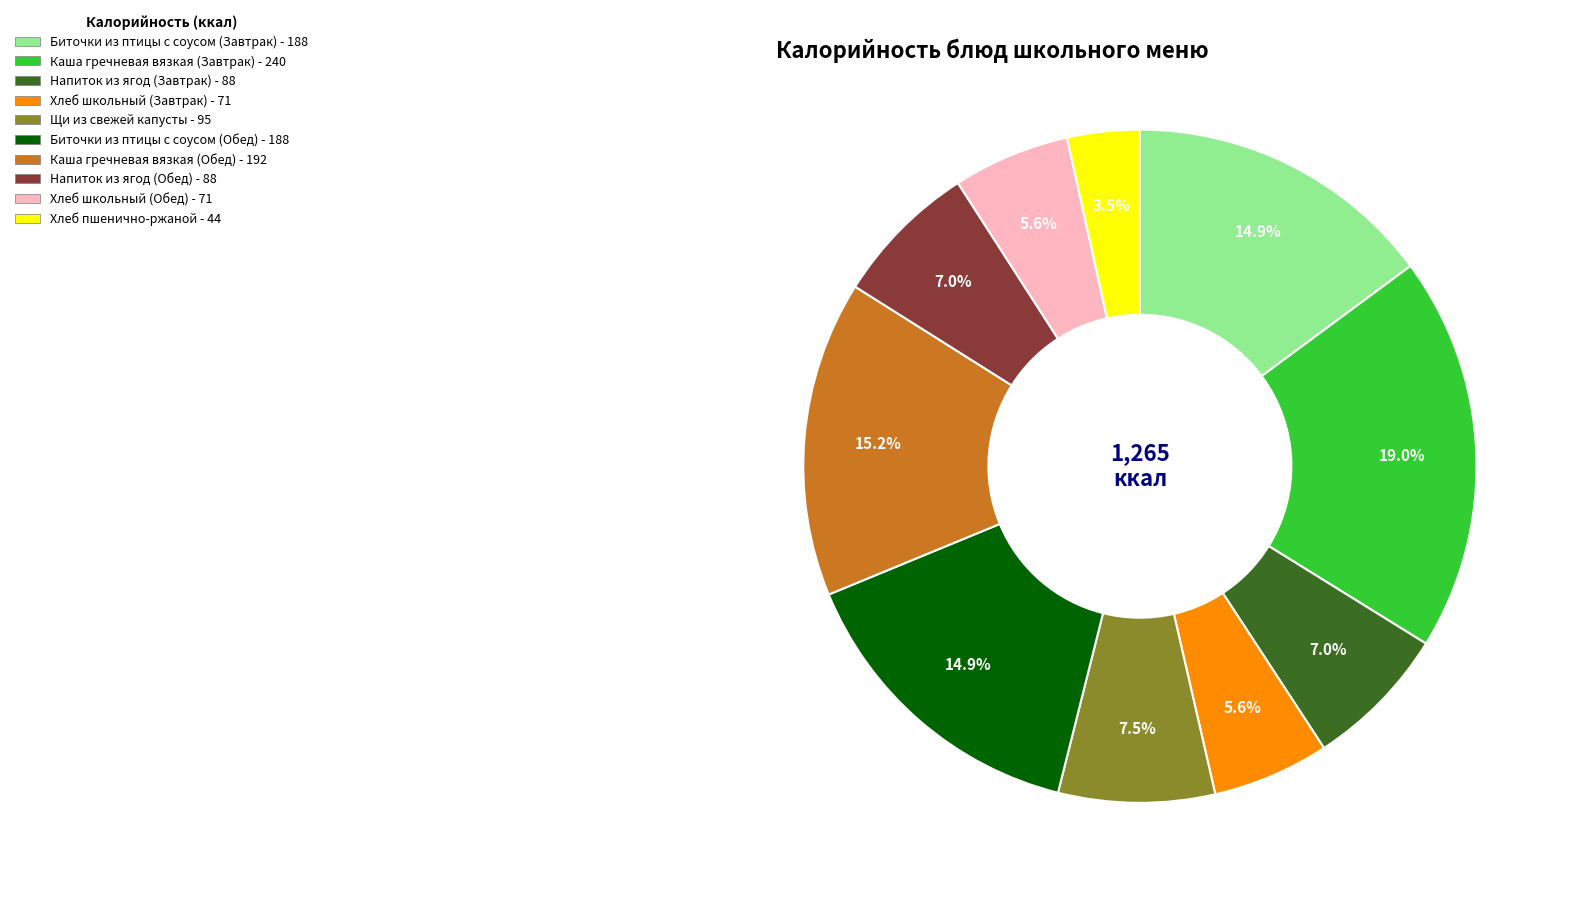

Count the number of slices in the pie.

10